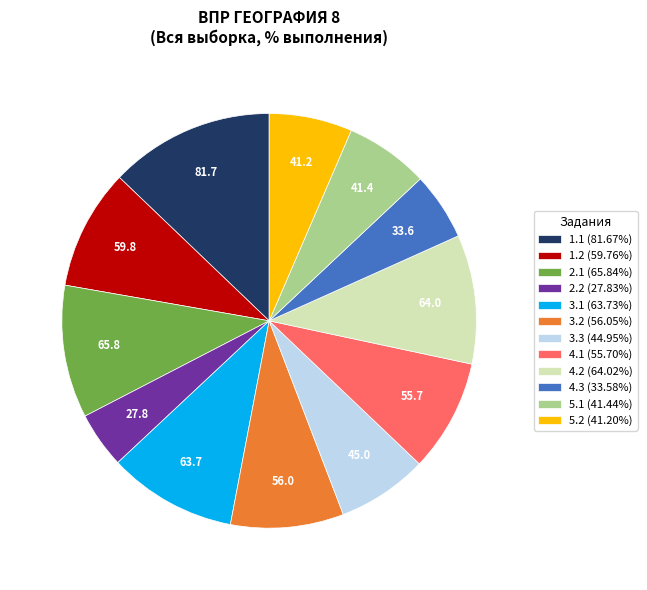

Approximately how many times larger is the value at 4.3 (33.58%) compared to 4.1 (55.70%)?

0.6